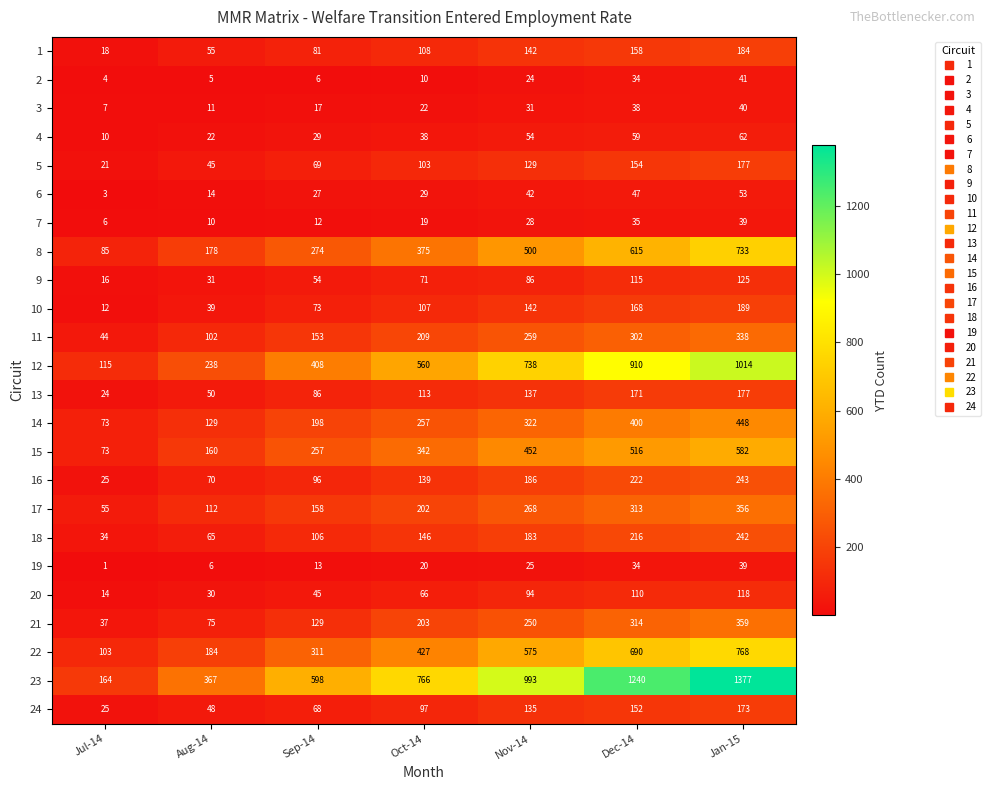

At Aug-14, list the series in order from largest to smallest.

23, 12, 22, 8, 15, 14, 17, 11, 21, 16, 18, 1, 13, 24, 5, 10, 9, 20, 4, 6, 3, 7, 19, 2